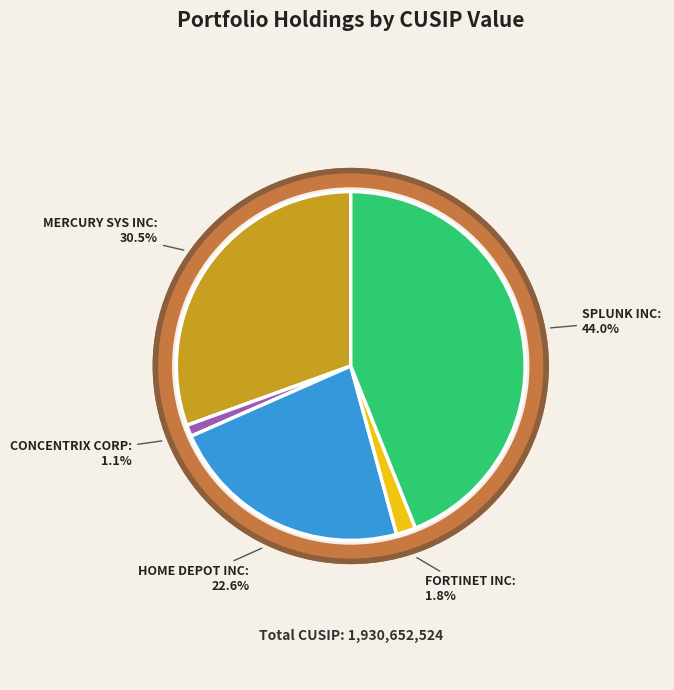

To the nearest percent, what percentage of the pie is FORTINET INC?

2%